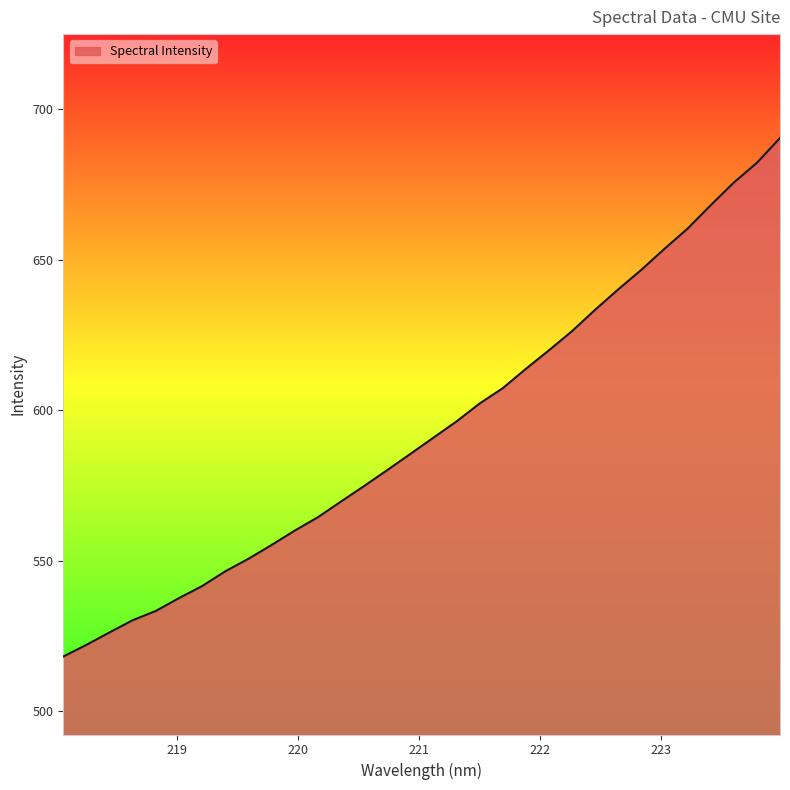

What is the difference between the maximum and minimum values?

172.3